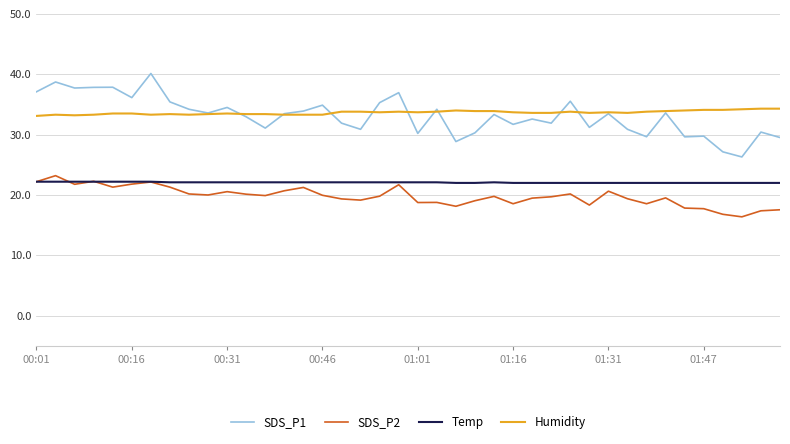

Which series has the widest spread of values?

SDS_P1